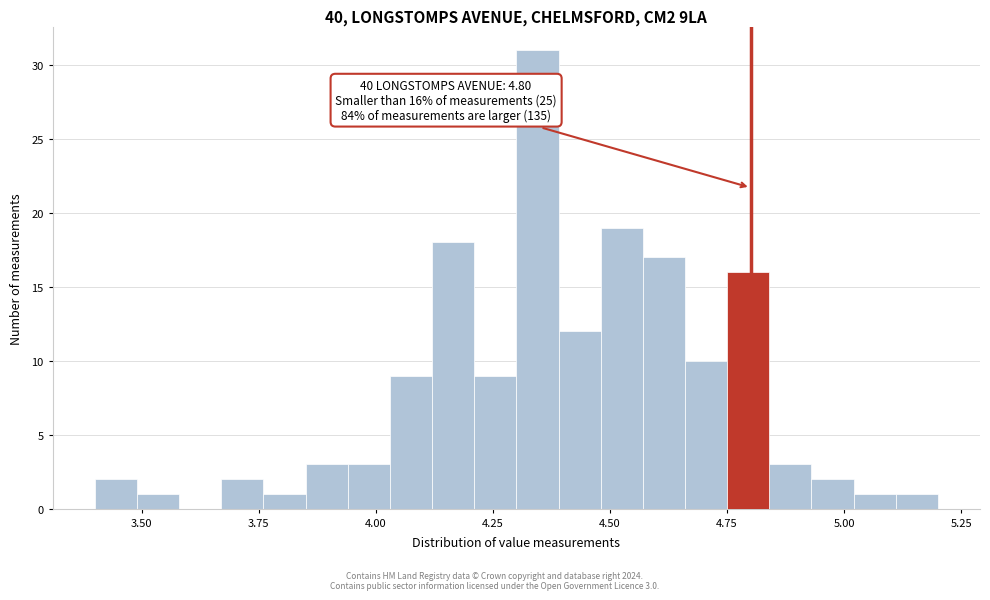

Around what value on the x-axis is the tallest bar? Give the approximate position of its centre, as read against the axis.

4.35